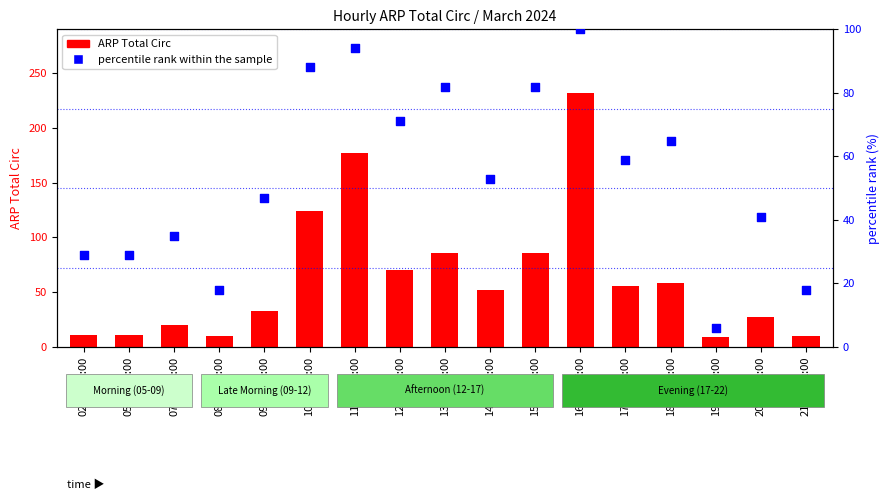

At how many categories does at least one series exceed 9?

16